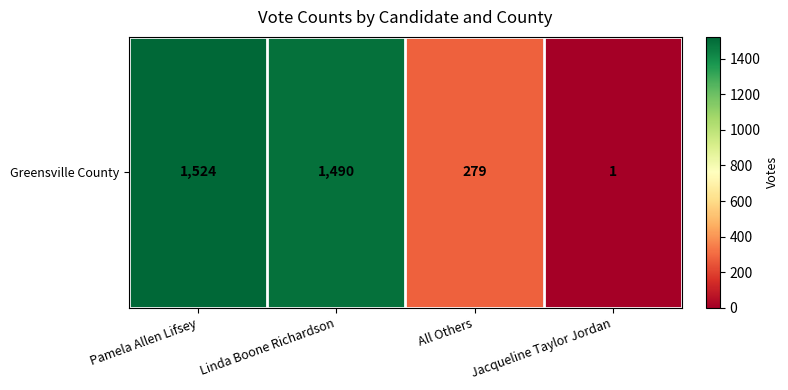

Which has a higher value, Pamela Allen Lifsey or Linda Boone Richardson?

Pamela Allen Lifsey